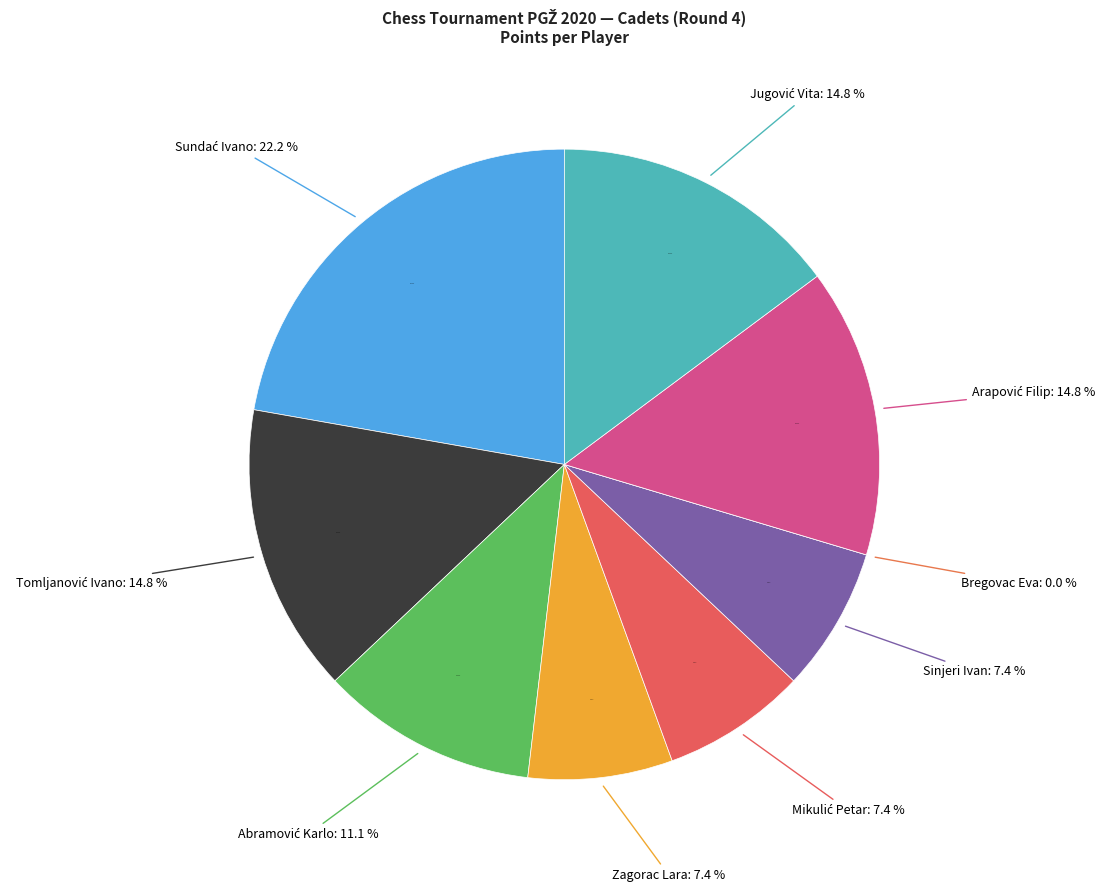

Is Abramović Karlo the majority of the pie?

No